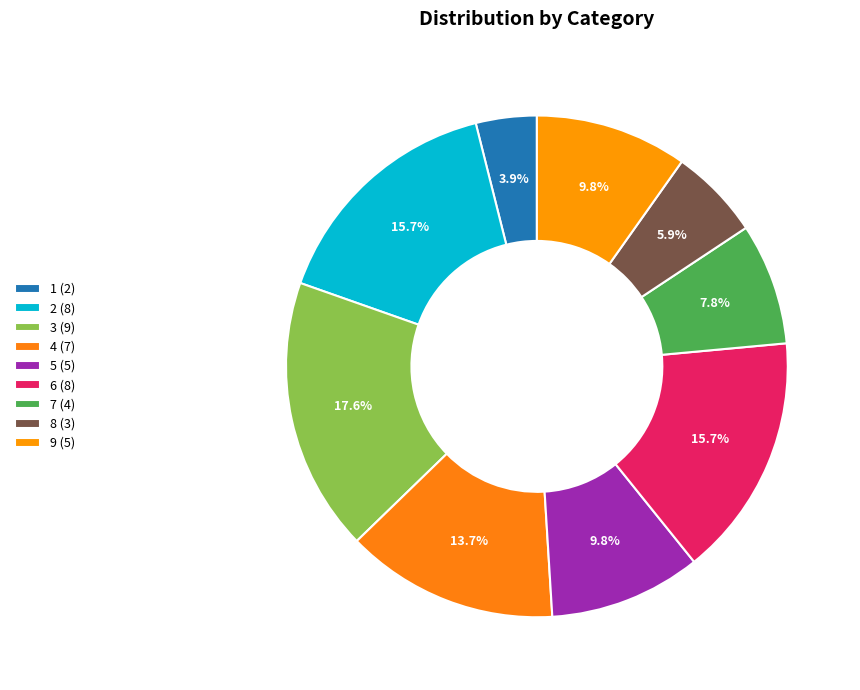

How many slices are in this pie chart?

9